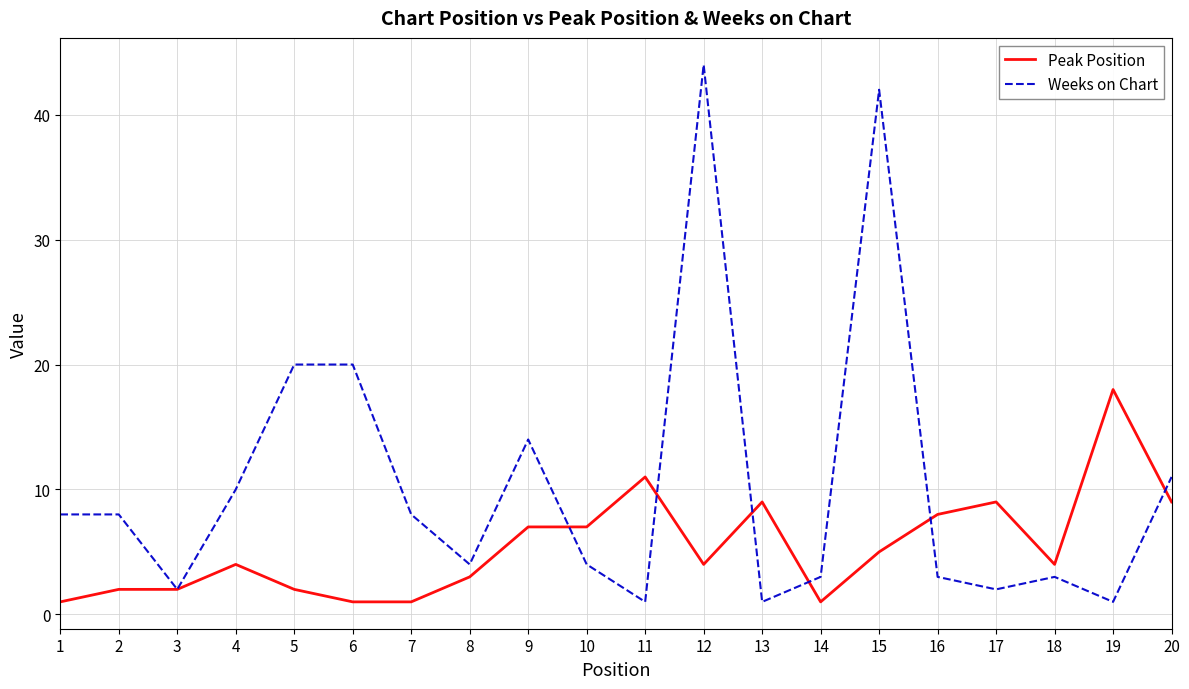

At 10, list the series in order from smallest to largest.

Weeks on Chart, Peak Position